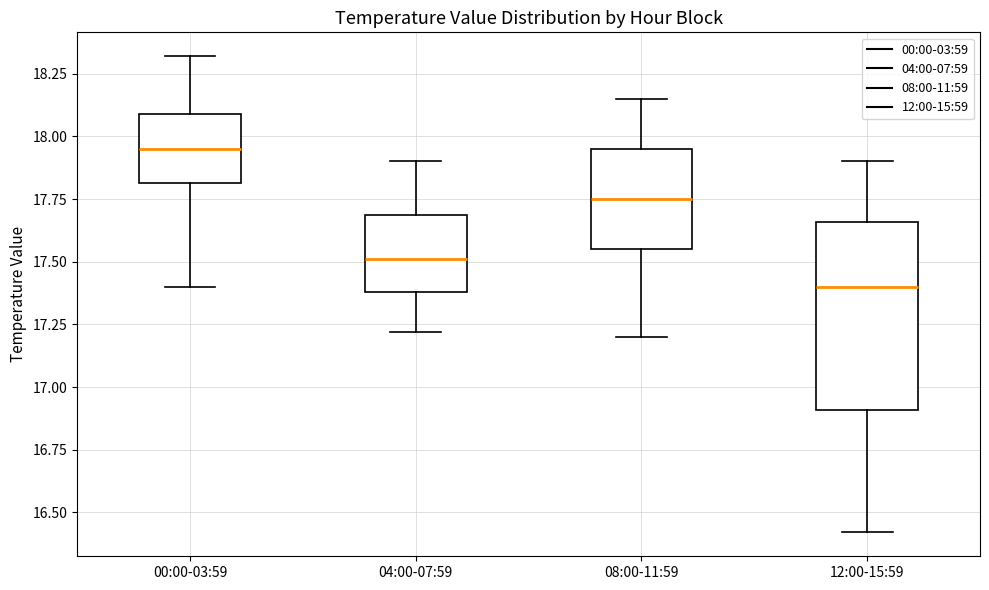

Reading left to right, read every box against the y-axis: the position of its median line, the range the box covers, and the ends of its whiskers. The values are not printed on the chart, so give them approximately, as read against the axis.

00:00-03:59: median 17.95, box 17.80 to 18.10, whiskers 17.40 to 18.30
04:00-07:59: median 17.50, box 17.40 to 17.70, whiskers 17.20 to 17.90
08:00-11:59: median 17.75, box 17.55 to 17.95, whiskers 17.20 to 18.15
12:00-15:59: median 17.40, box 16.90 to 17.65, whiskers 16.40 to 17.90